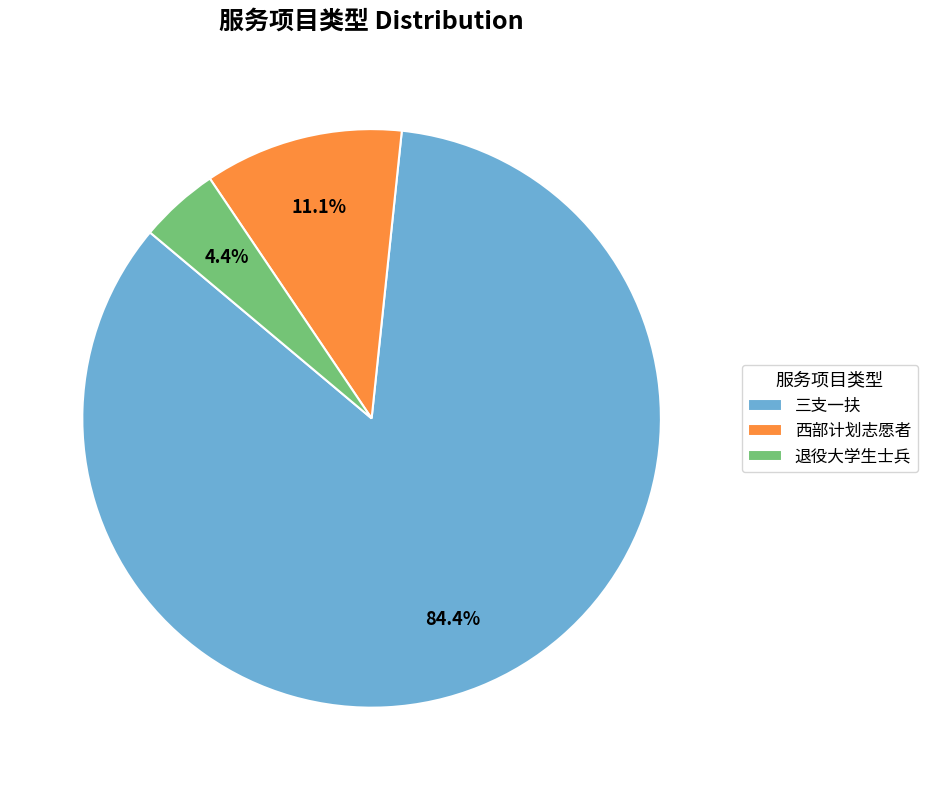

Is there any slice that represents more than half of the pie?

Yes